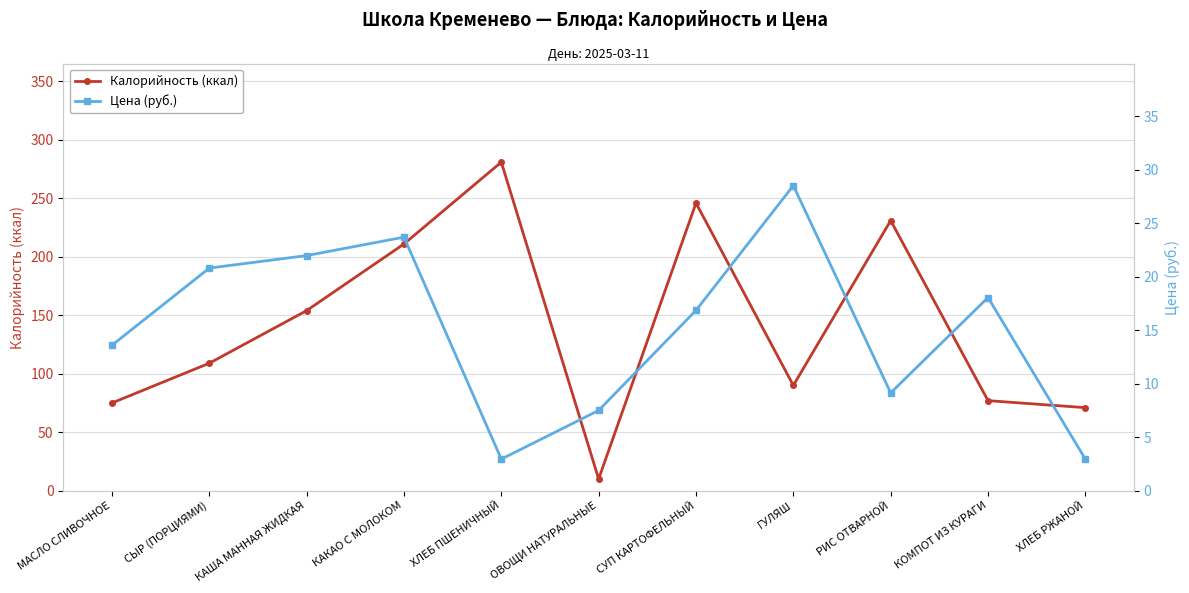

What is the label of the 6th point from the left?

ОВОЩИ НАТУРАЛЬНЫЕ